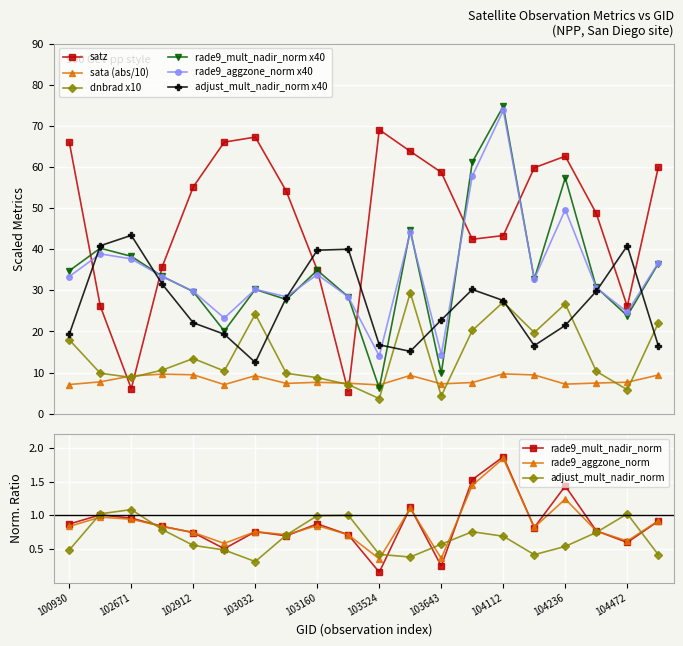

What is the total value across all series at 15?

161.6